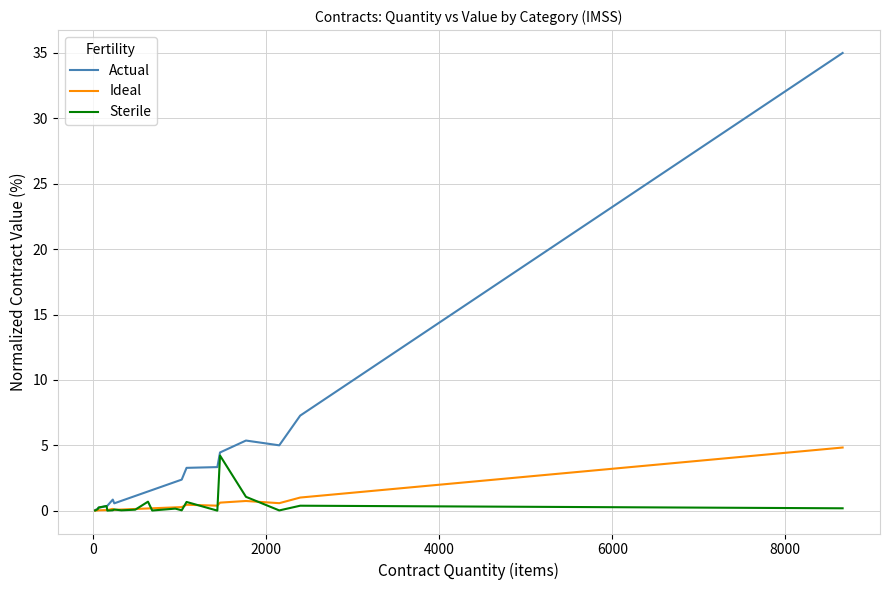

What is the greatest value displayed?

35.0